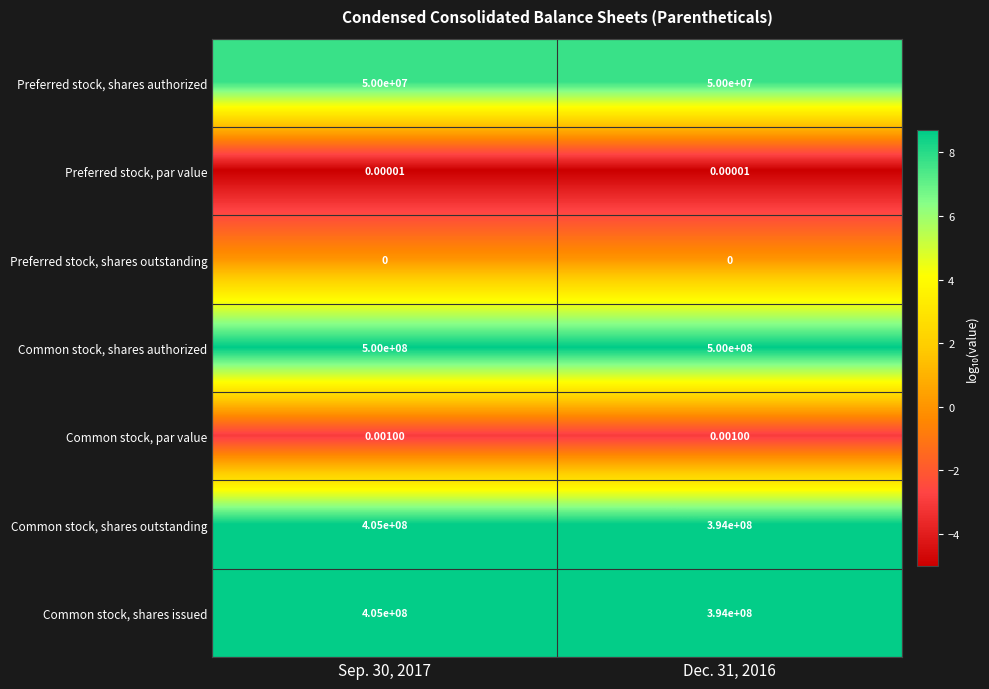

Is the value of Preferred stock, par value at Dec. 31, 2016 greater than the value of Preferred stock, shares authorized at Dec. 31, 2016?

No